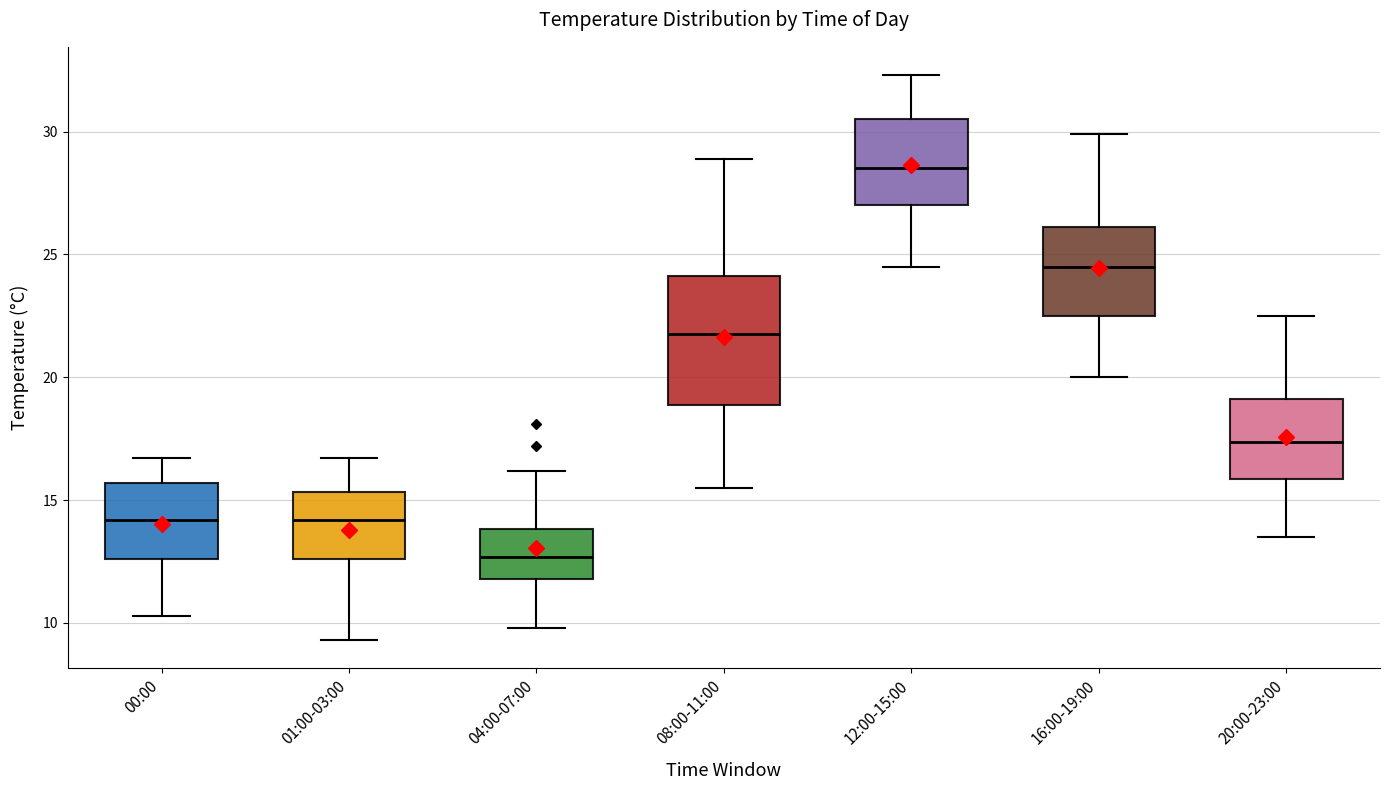

Which box has the highest median line?

12:00-15:00